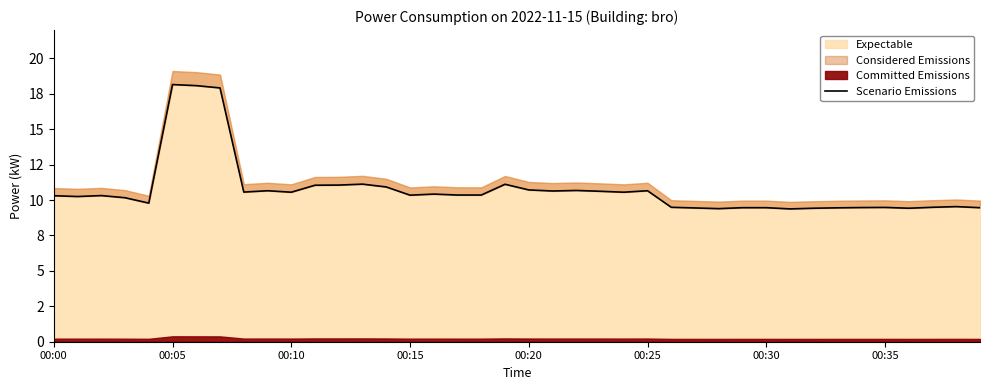

What is the value of the 34th point from the left?

9.5